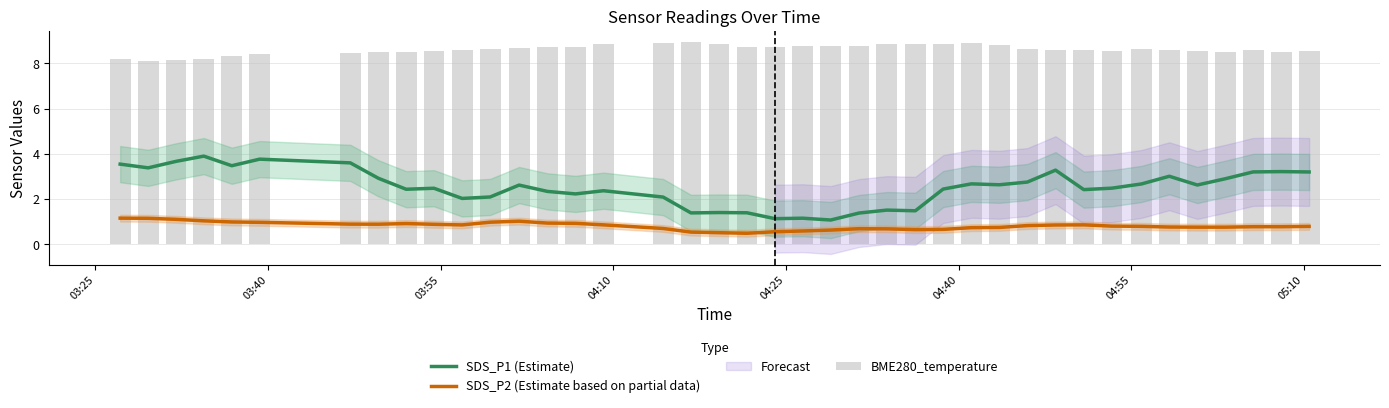

Reading left to right, transcribe all the data shown in this chart.

SDS_P1 (Estimate): 3.5	3.4	3.7	3.9	3.5	3.8	3.6	2.9	2.4	2.5	2.0	2.1	2.6	2.3	2.2	2.4	2.1	1.4	1.4	1.4	1.1	1.2	1.1	1.4	1.5	1.5	2.4	2.7	2.6	2.8	3.3	2.4	2.5	2.7	3.0	2.6	2.9	3.2	3.2	3.2
SDS_P2 (Estimate based on partial data): 1.2	1.1	1.1	1.0	1.0	1.0	0.9	0.9	0.9	0.9	0.9	1.0	1.0	0.9	0.9	0.9	0.7	0.5	0.5	0.5	0.6	0.6	0.6	0.7	0.7	0.6	0.7	0.7	0.7	0.8	0.9	0.9	0.8	0.8	0.8	0.8	0.8	0.8	0.8	0.8
BME280_temperature: 8.2	8.1	8.1	8.2	8.3	8.4	8.5	8.5	8.5	8.6	8.6	8.6	8.7	8.7	8.7	8.8	8.9	9.0	8.8	8.7	8.7	8.8	8.8	8.8	8.8	8.8	8.9	8.9	8.8	8.6	8.6	8.6	8.5	8.6	8.6	8.6	8.5	8.6	8.5	8.5